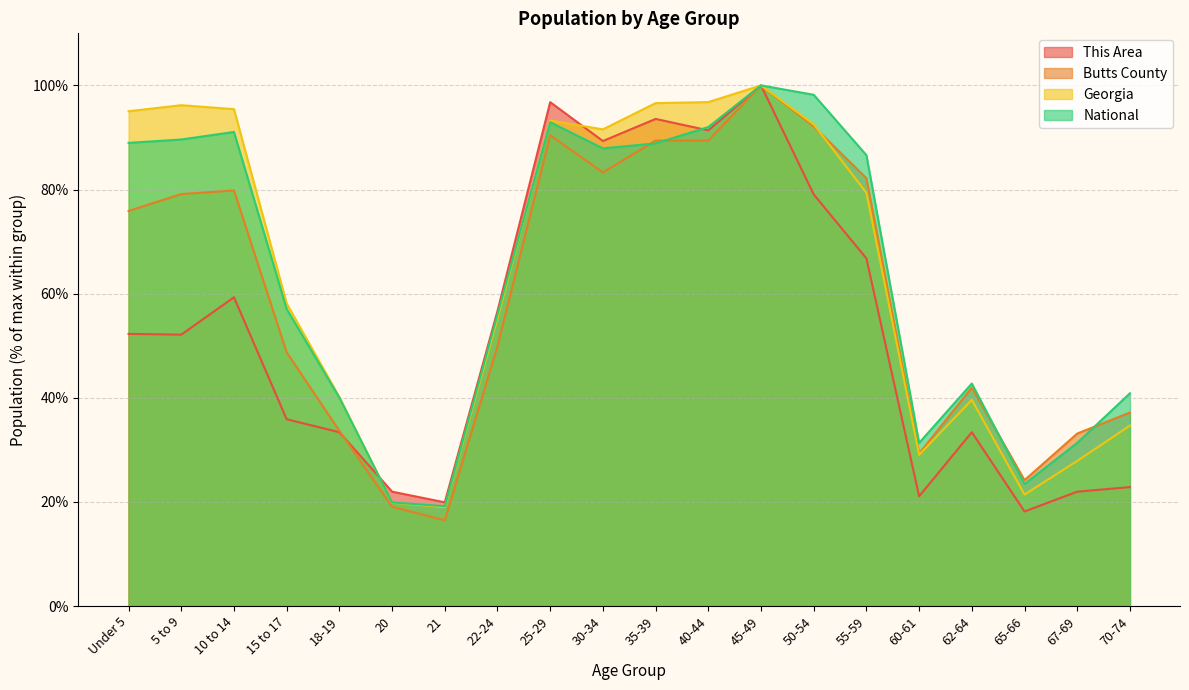

Does the chart have visible grid lines?

Yes